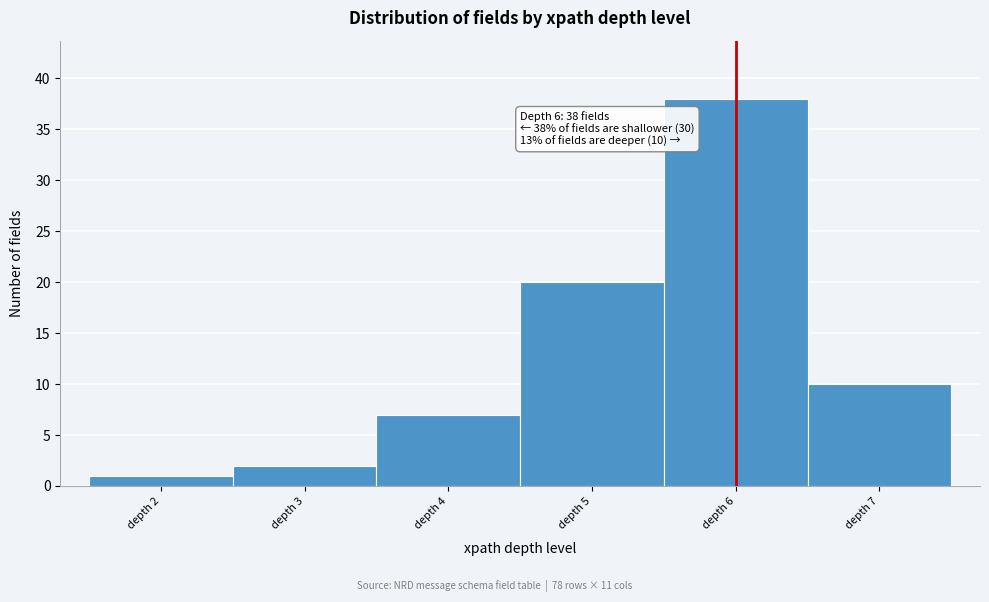

Which range on the x-axis has the tallest bar?

5.5 to 6.5